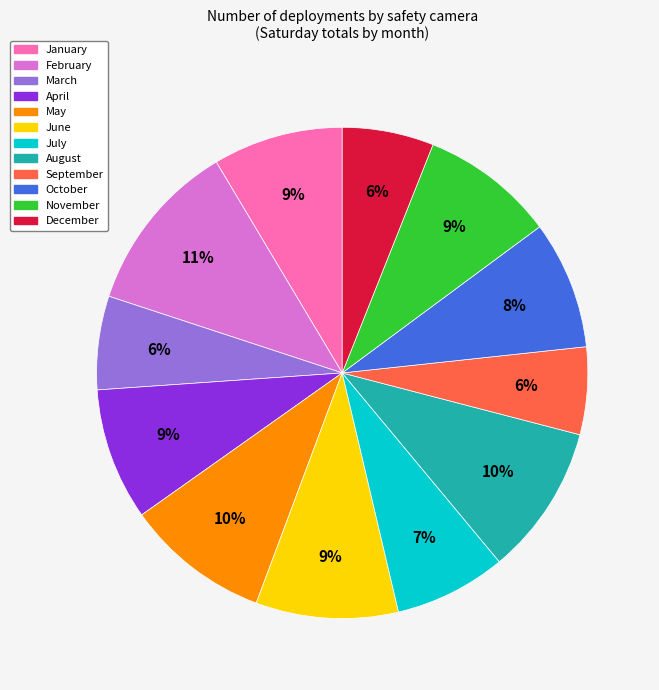

To the nearest percent, what percentage of the pie is December?

6%